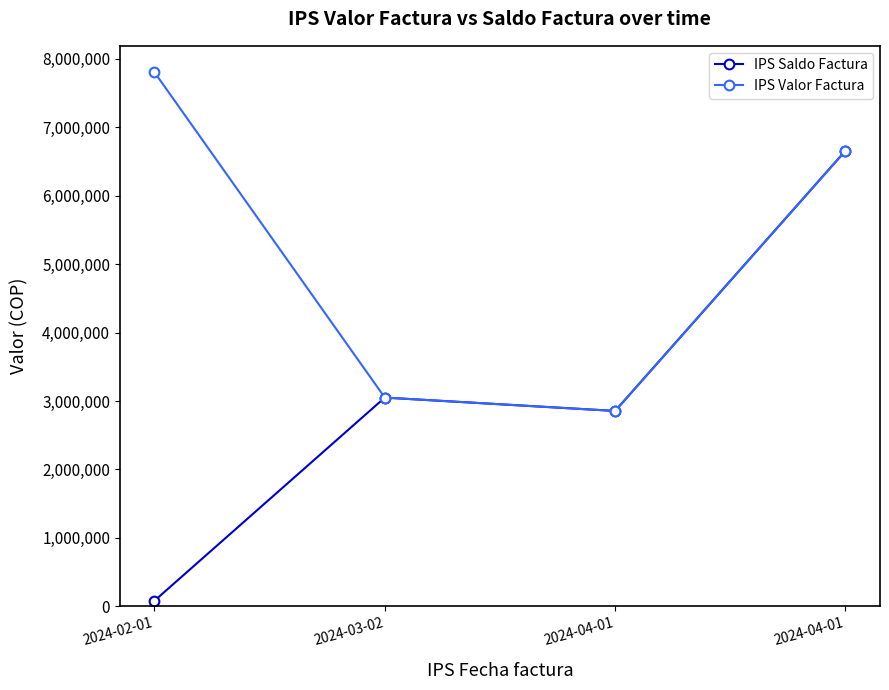

Reading right to left, transcribe all the data shown in this chart.

IPS Saldo Factura: 2024-04-01=6656051	2024-04-01=2855250	2024-03-02=3050245	2024-02-01=82912
IPS Valor Factura: 2024-04-01=6656051	2024-04-01=2855250	2024-03-02=3050245	2024-02-01=7802913